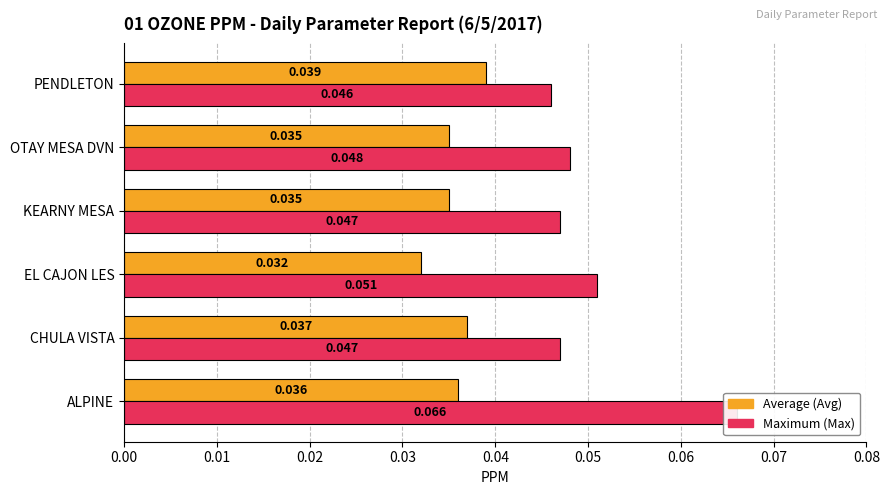

Reading left to right, list all the values displayed in this chart.

Avg: 0.0	0.0	0.0	0.0	0.0	0.0
Max: 0.1	0.0	0.1	0.0	0.0	0.0